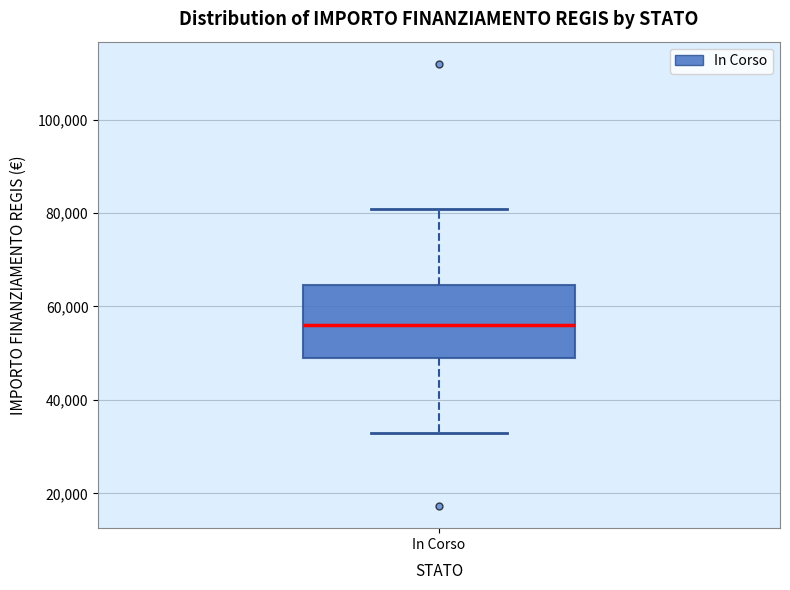

Read this box plot against the y-axis: the position of the median line, the range covered by the box, and the ends of both whiskers. The values are not printed on the chart, so give them approximately, as read against the axis.

median 56000, box 50000 to 64000, whiskers 32000 to 80000